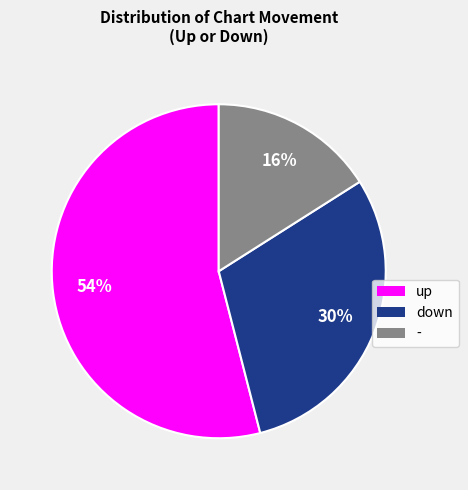

How many slices are in this pie chart?

3